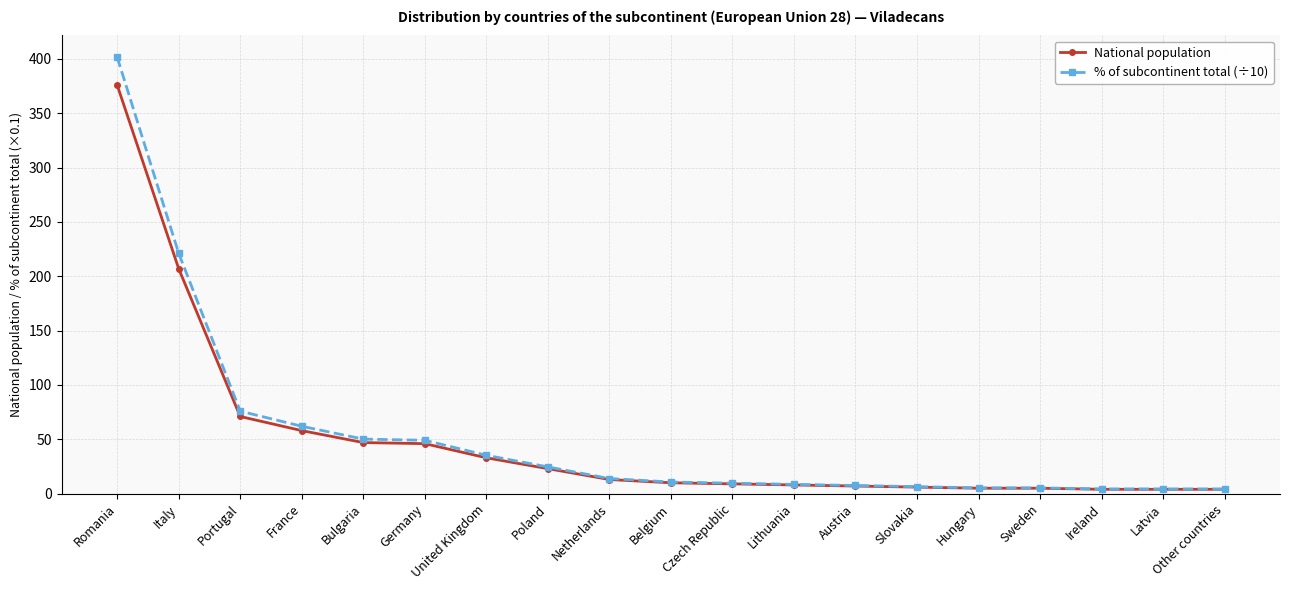

The value of National population at Netherlands is 13.0. True or false?

True